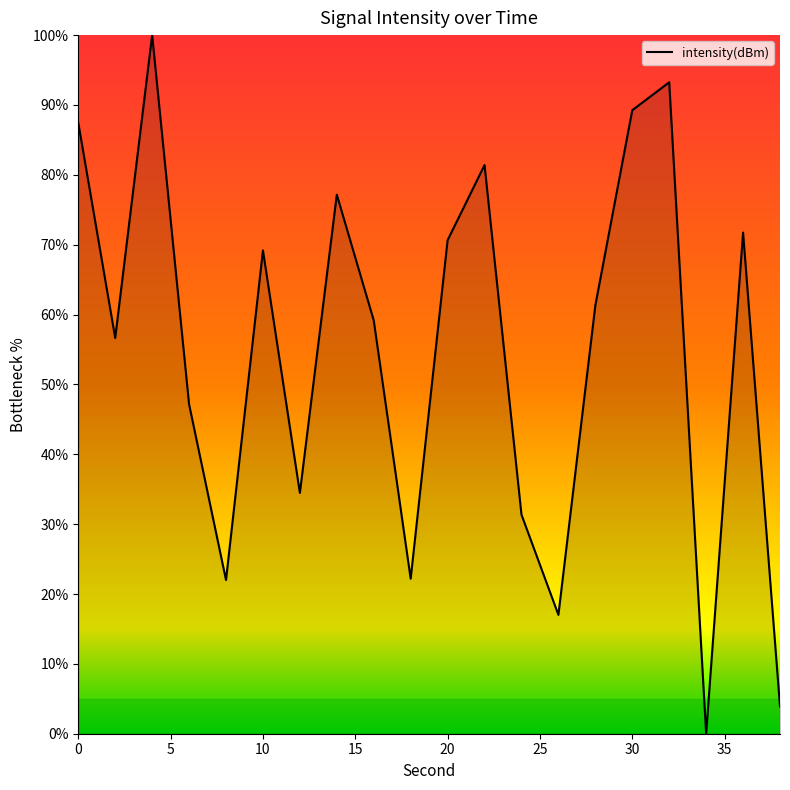

What is the difference between the maximum and minimum values?

100.0